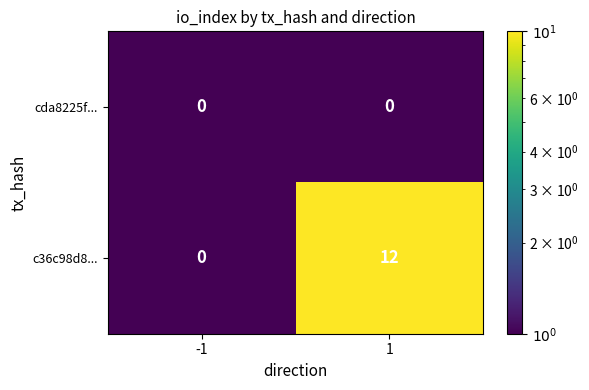

At which category is the sum across all series the highest?

1